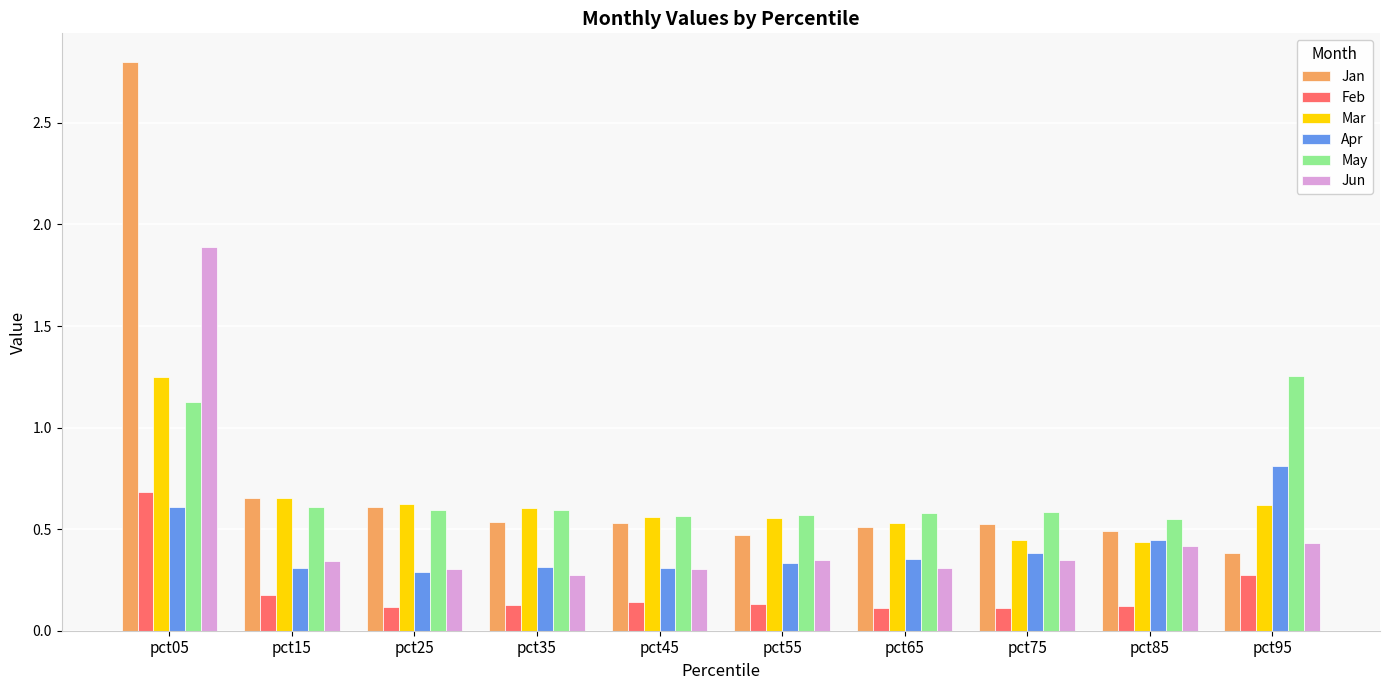

The value of Feb at pct05 is 0.7. True or false?

True